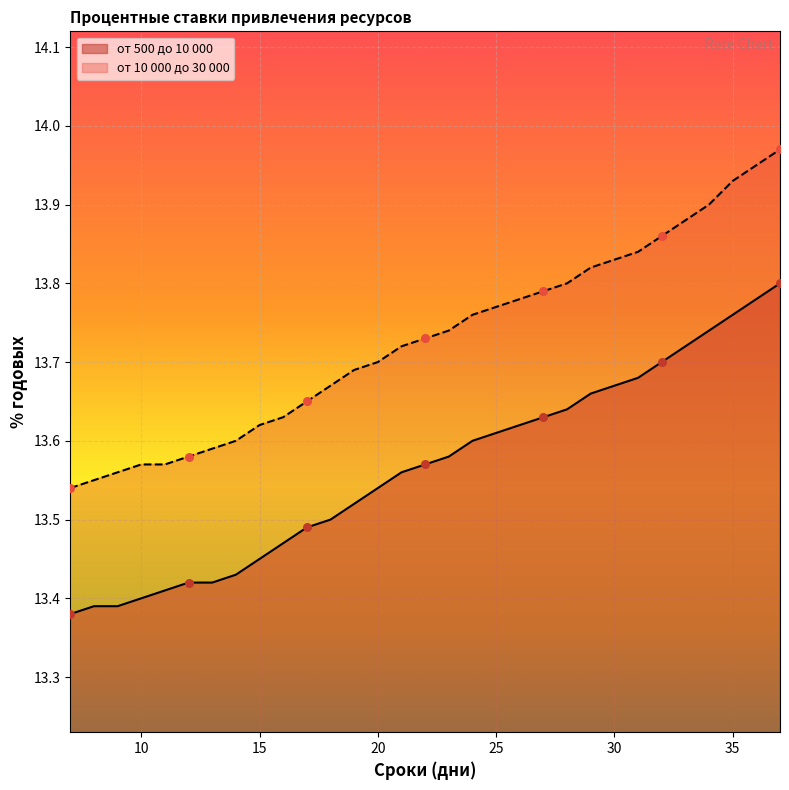

Which series contains the lowest Y value?

от 500 до 10 000